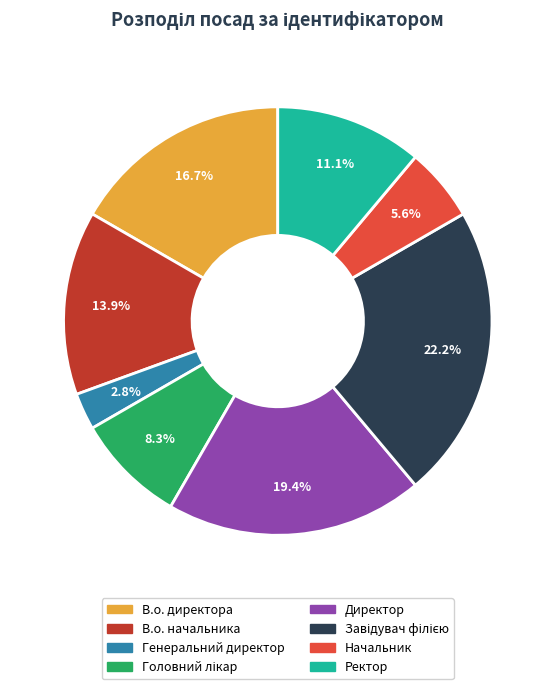

To the nearest percent, what is the combined percentage of В.о. начальника and Директор?

33%